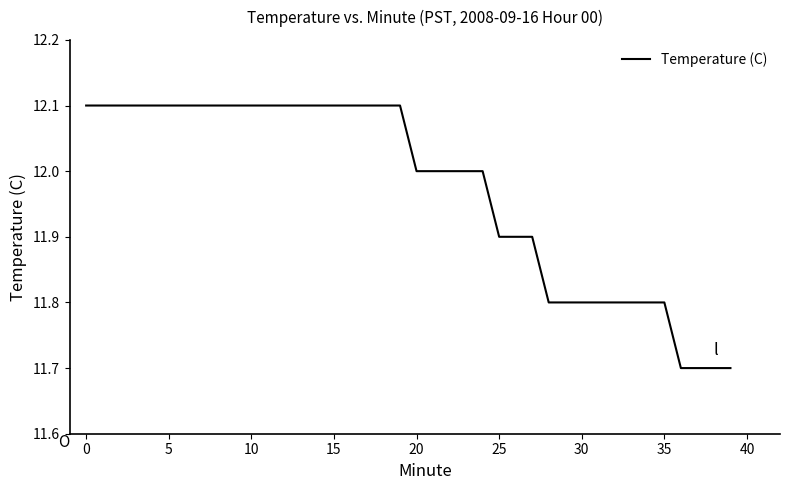

What is the smallest value displayed?

11.7